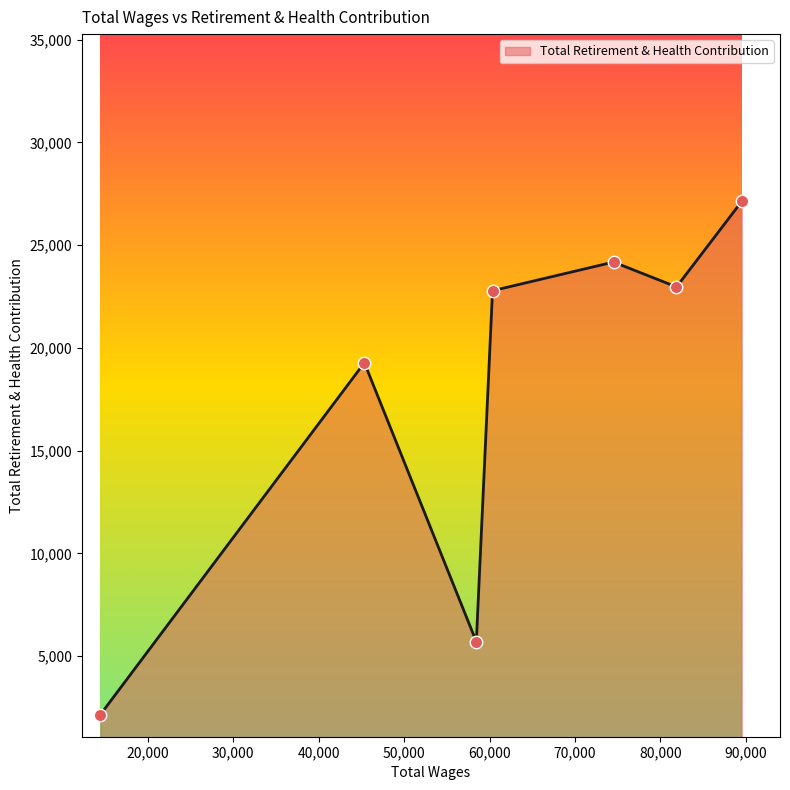

What is the greatest value displayed?

27128